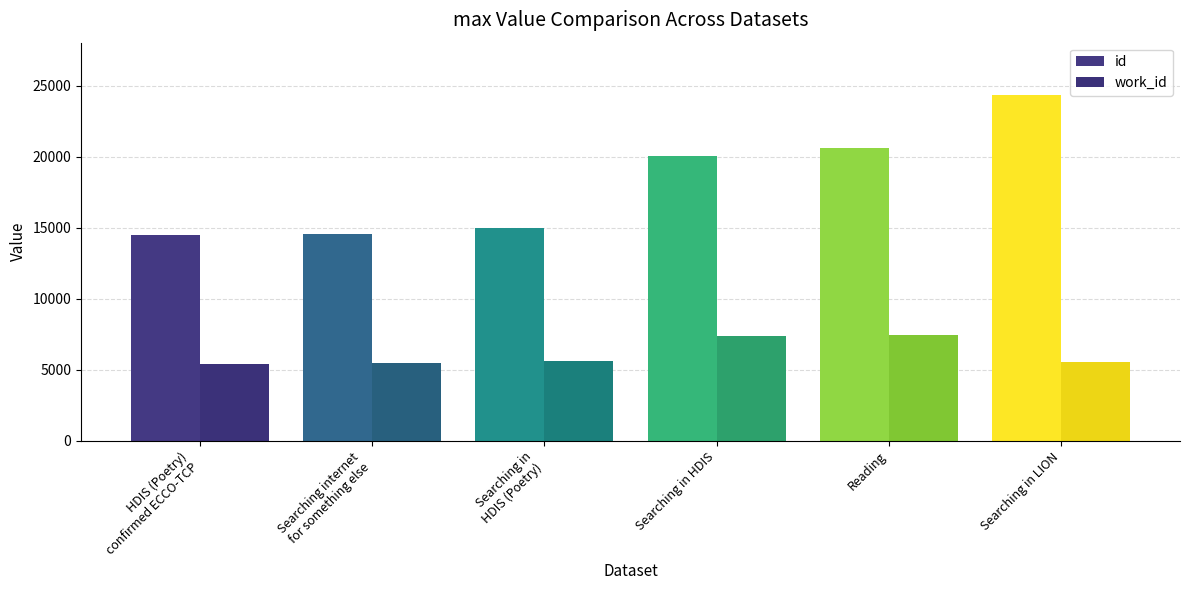

True or false: id has a value of 20613 at Reading.

True